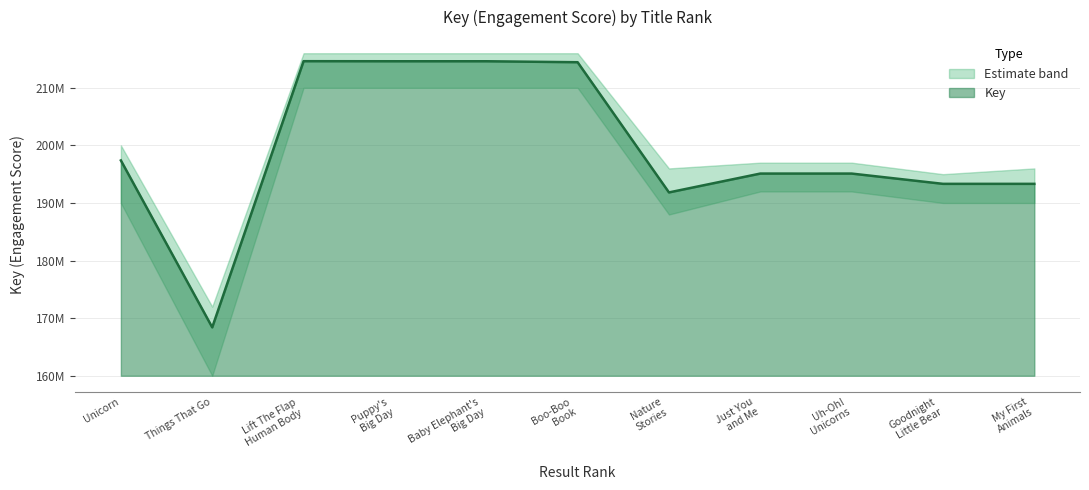

Rank the categories by value from highest to lowest.

Lift The Flap
Human Body, Puppy's
Big Day, Baby Elephant's
Big Day, Boo-Boo
Book, Unicorn, Uh-Oh!
Unicorns, Just You
and Me, Goodnight
Little Bear, My First
Animals, Nature
Stories, Things That Go